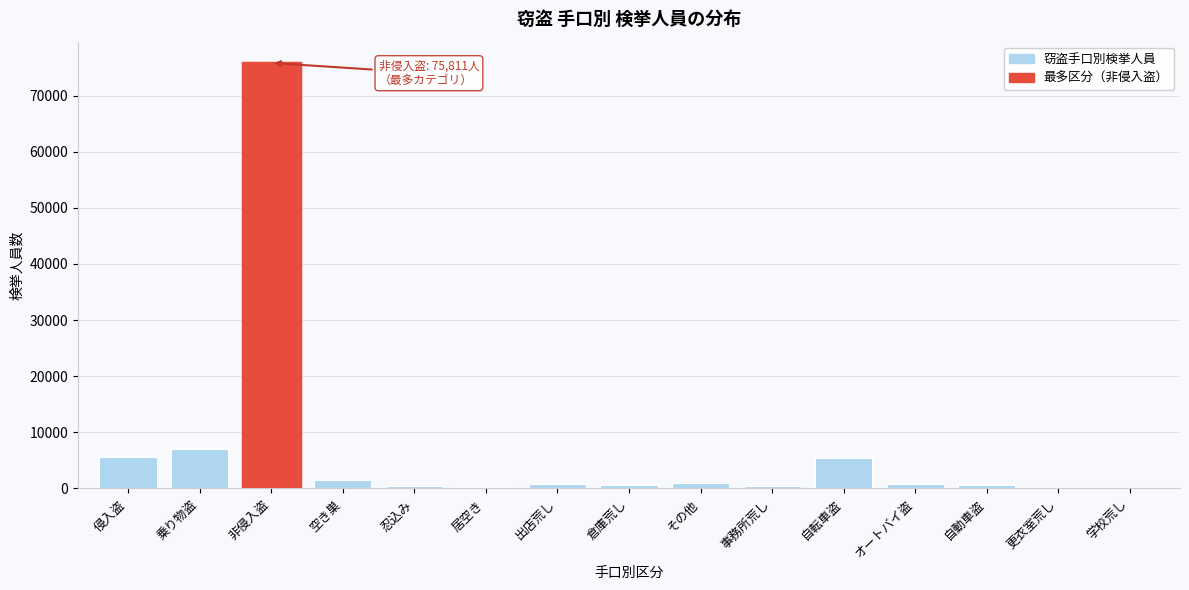

At which label is the value closest to 37962?

乗り物盗